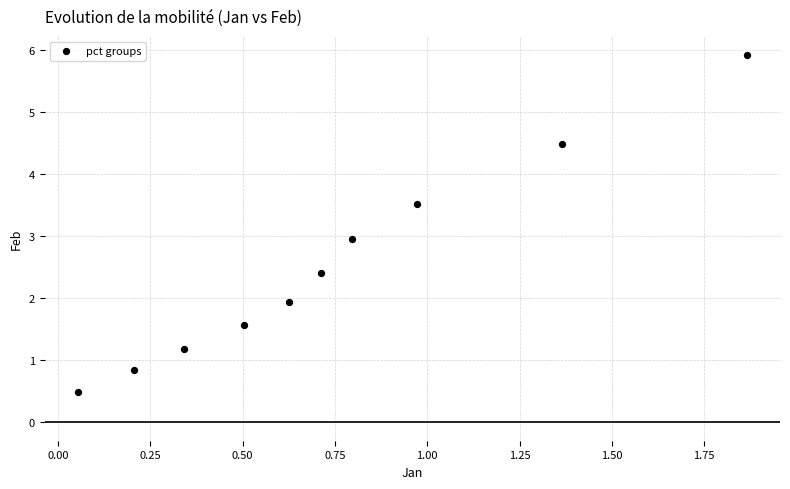

What is the average Y value?

2.5